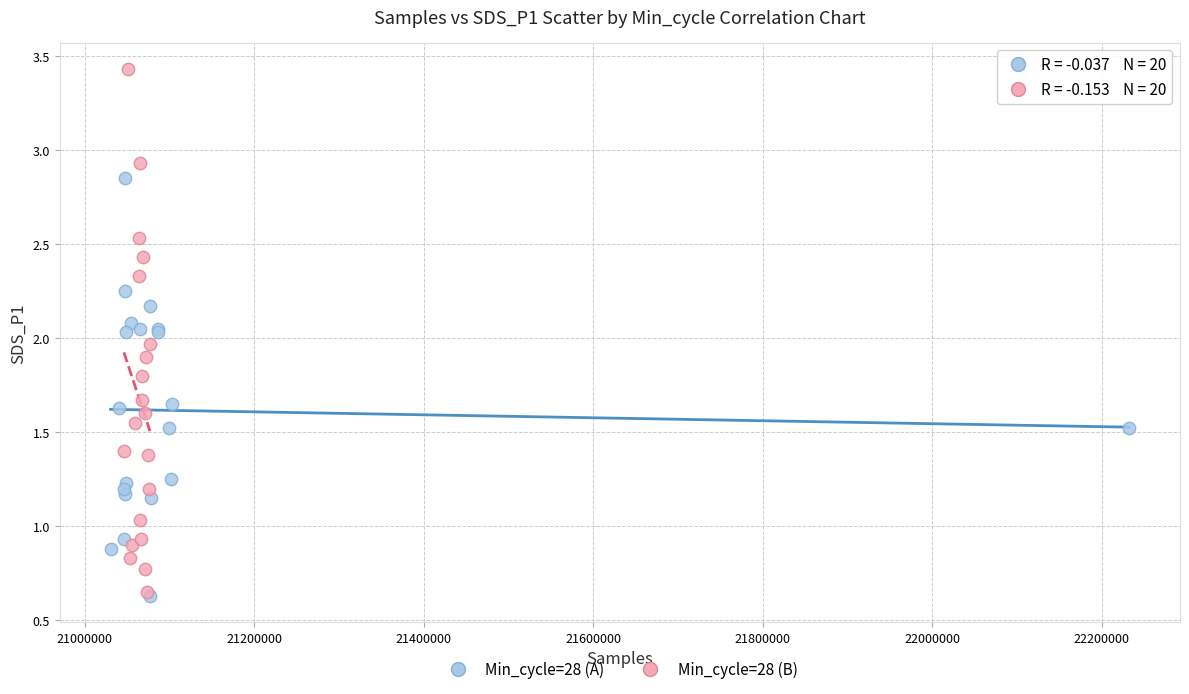

Which series has the largest Y range (max minus min)?

Min_cycle=28 (B)